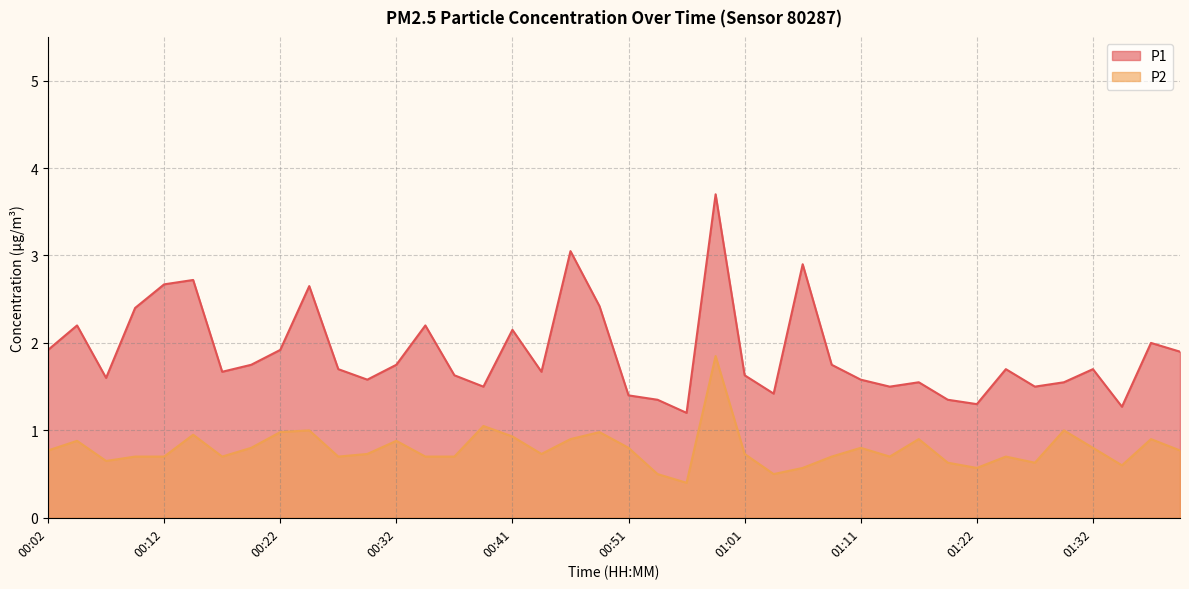

What is the difference between the second highest and second lowest values in the P2 series?

0.6